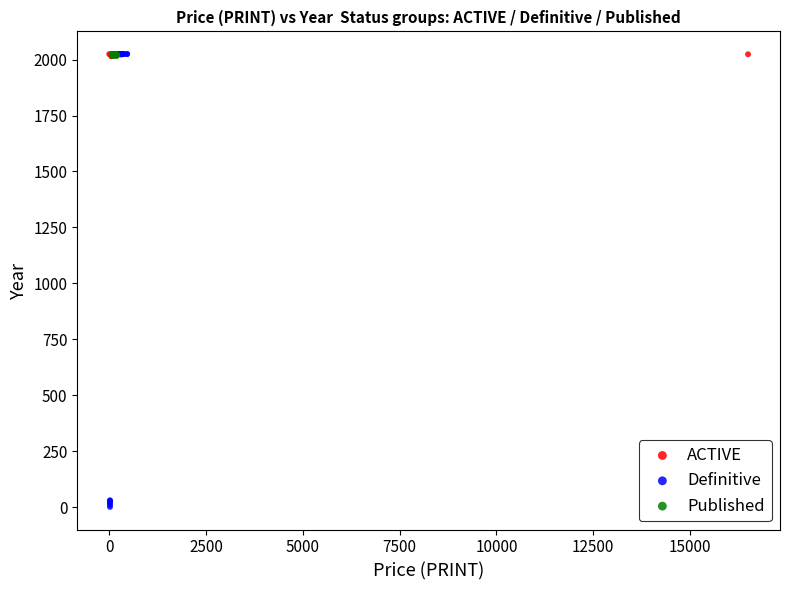

Which series has the largest Y range (max minus min)?

Definitive